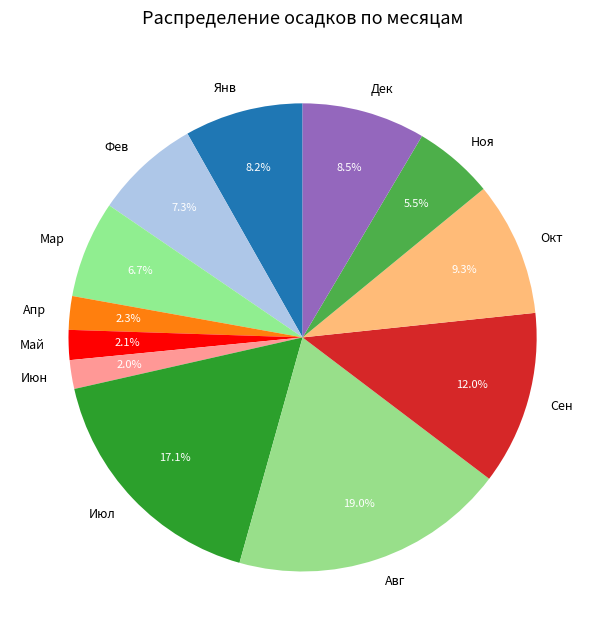

Is the sum of Май and Янв greater than half?

No